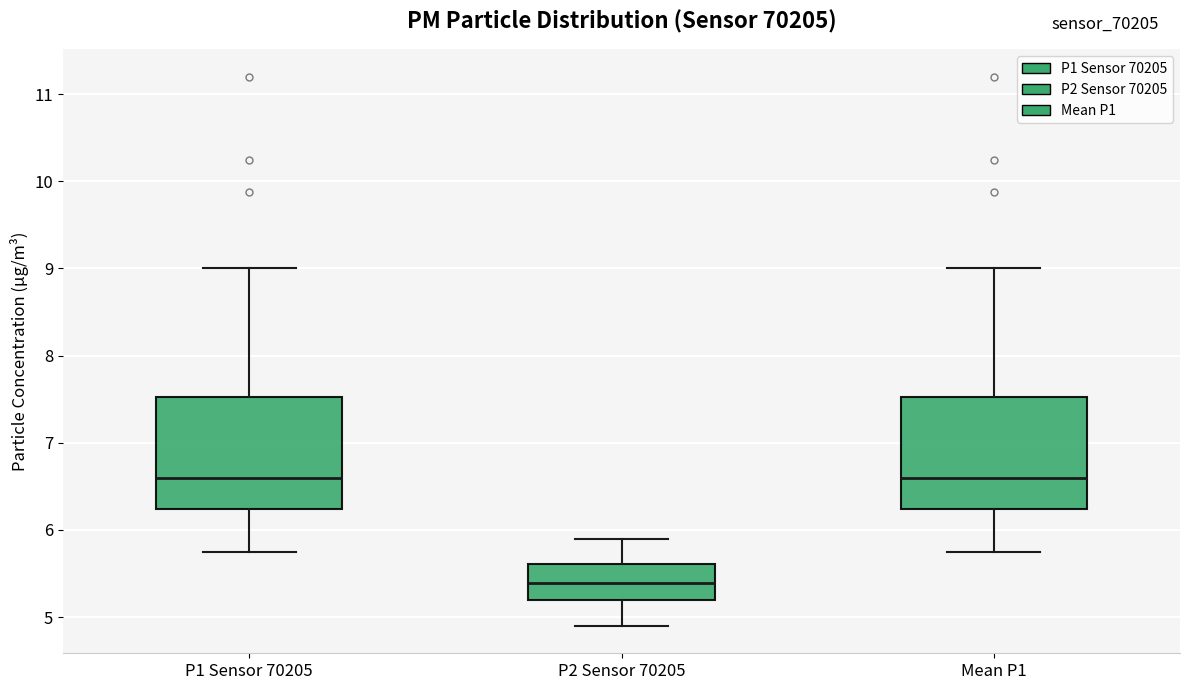

Reading left to right, transcribe this box plot: for each box, give where its median line is, the range the box spans, and where its two whiskers end, as read against the y-axis. The values are not printed on the chart, so give them approximately, as read against the axis.

P1 Sensor 70205: median 6.6, box 6.2 to 7.5, whiskers 5.8 to 9.0
P2 Sensor 70205: median 5.4, box 5.2 to 5.6, whiskers 4.9 to 5.9
Mean P1: median 6.6, box 6.2 to 7.5, whiskers 5.8 to 9.0